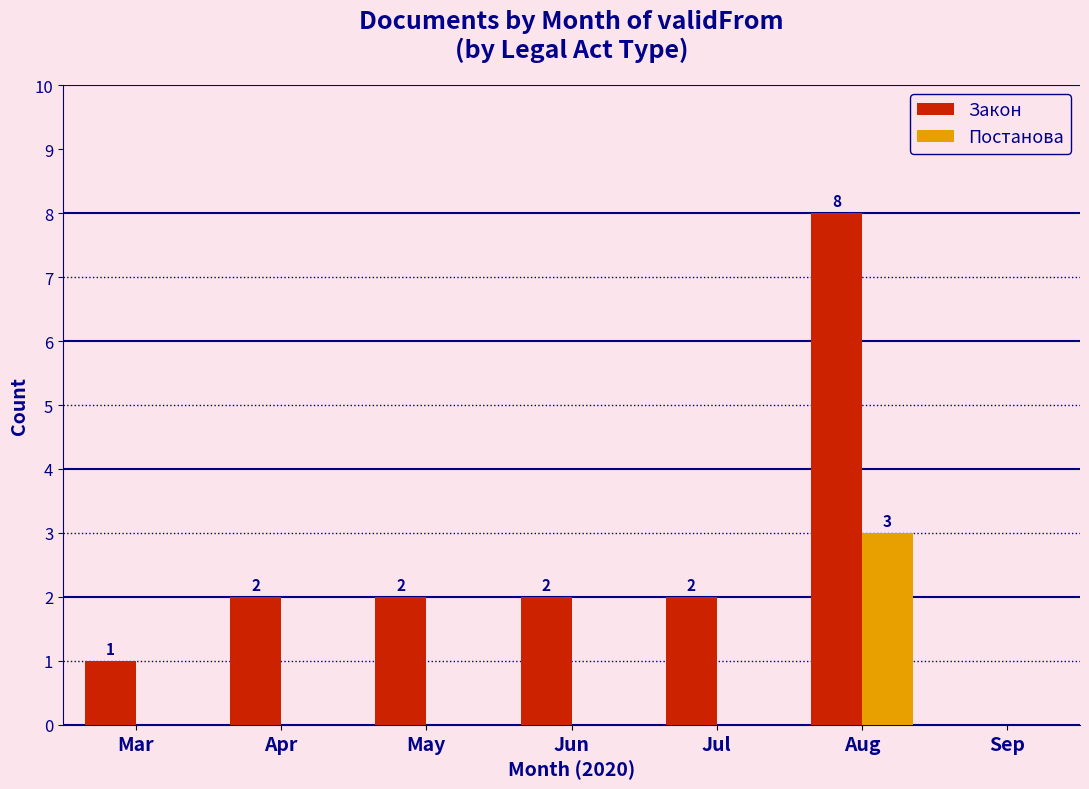

Reading right to left, what are all the values shown in this chart?

Закон: Sep=0	Aug=8	Jul=2	Jun=2	May=2	Apr=2	Mar=1
Постанова: Sep=0	Aug=3	Jul=0	Jun=0	May=0	Apr=0	Mar=0